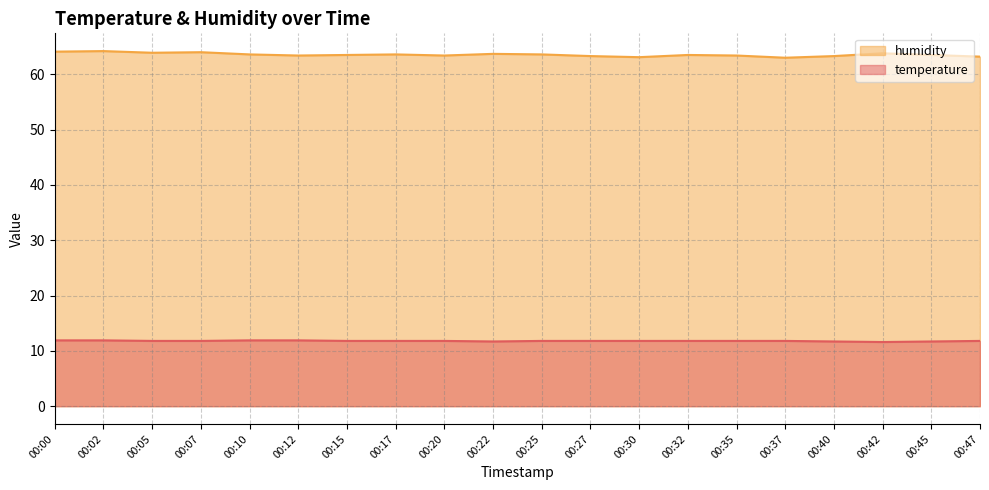

What is the value of the humidity point at the 14th from the left?

63.5